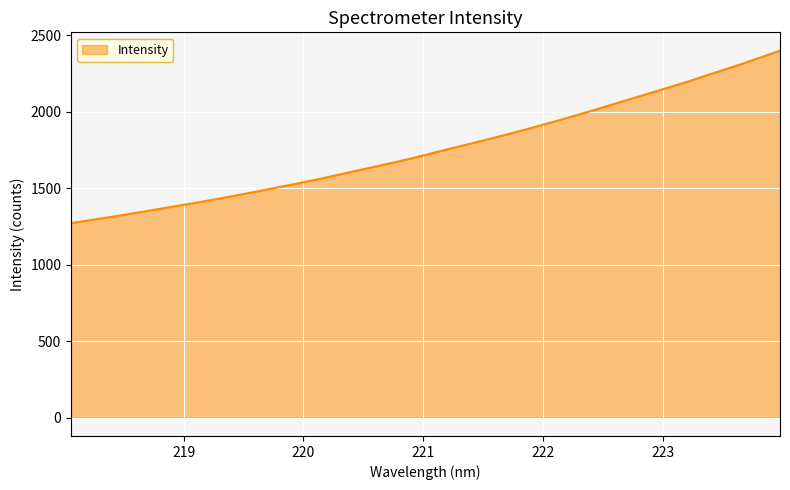

What is the greatest value displayed?

2398.0